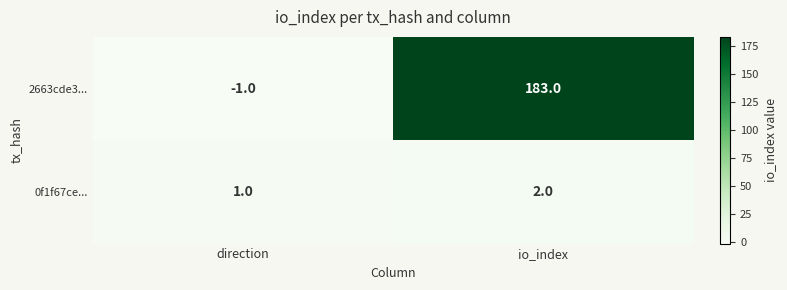

What is the average value of the 2663cde3... series?

91